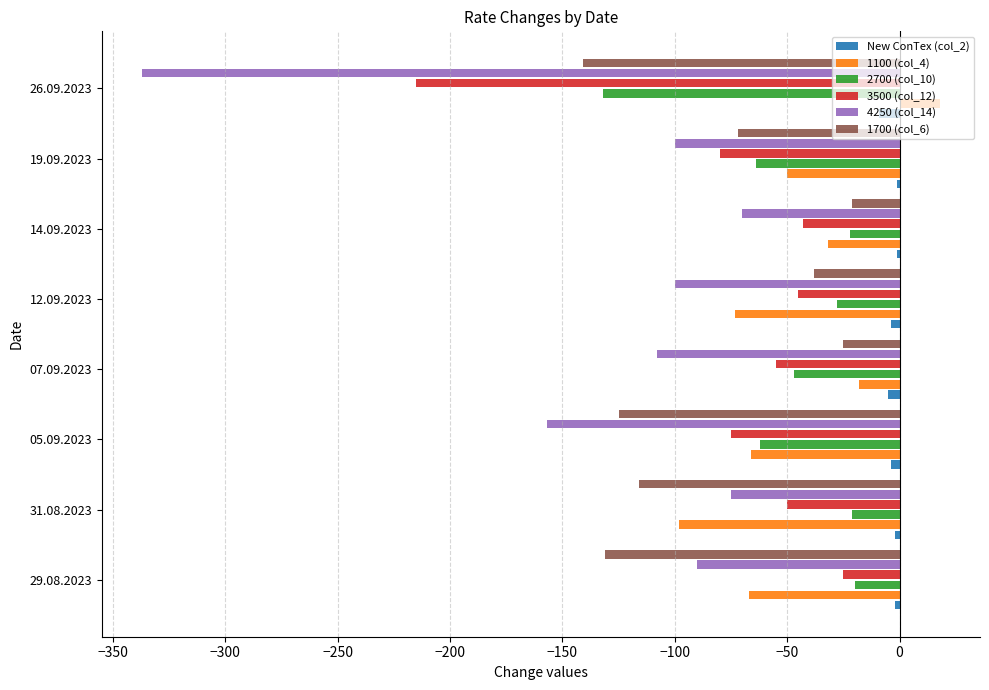

What is the sum of all 2700 (col_10) values?

-396